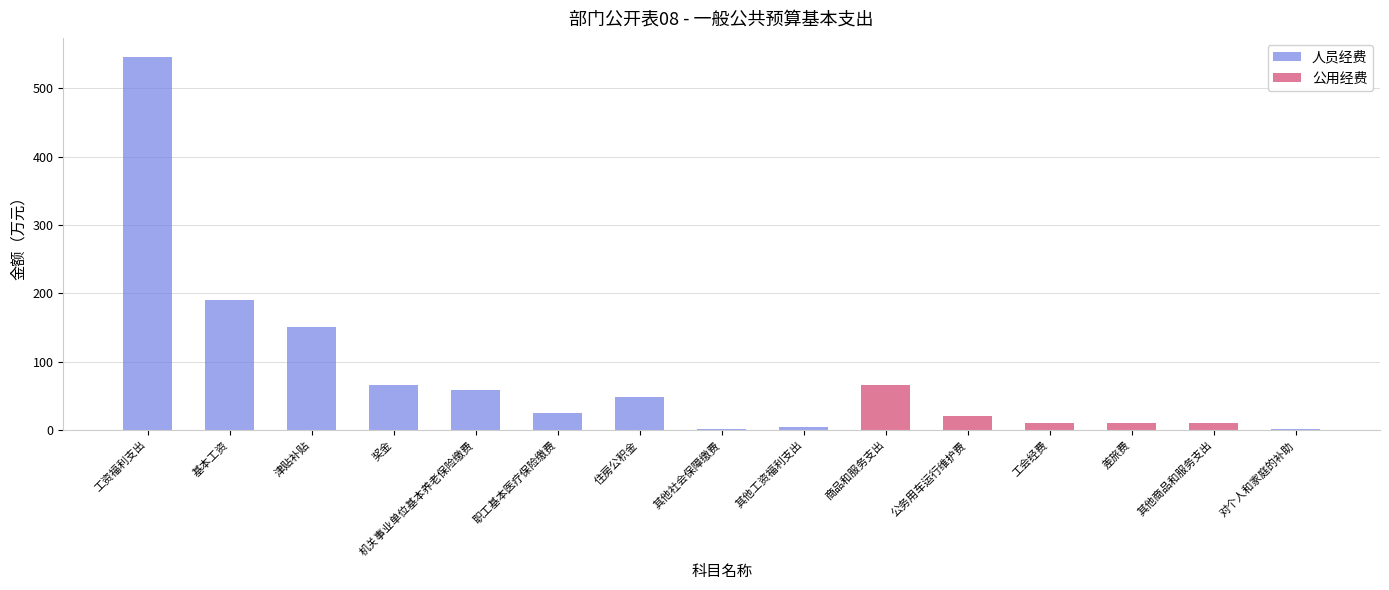

Reading left to right, transcribe all the data shown in this chart.

人员经费: 546.7	190.9	150.4	66.2	59.2	24.7	48.9	1.9	4.5	0.0	0.0	0.0	0.0	0.0	1.7
公用经费: 0.0	0.0	0.0	0.0	0.0	0.0	0.0	0.0	0.0	66.4	20.0	10.0	10.0	10.9	0.0